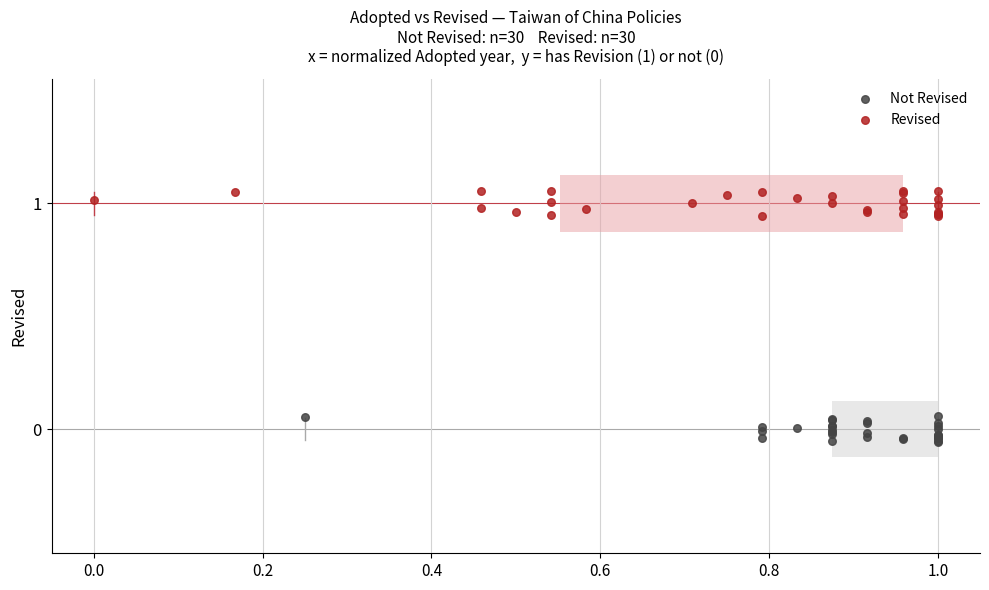

Which series reaches the maximum Y coordinate?

Revised